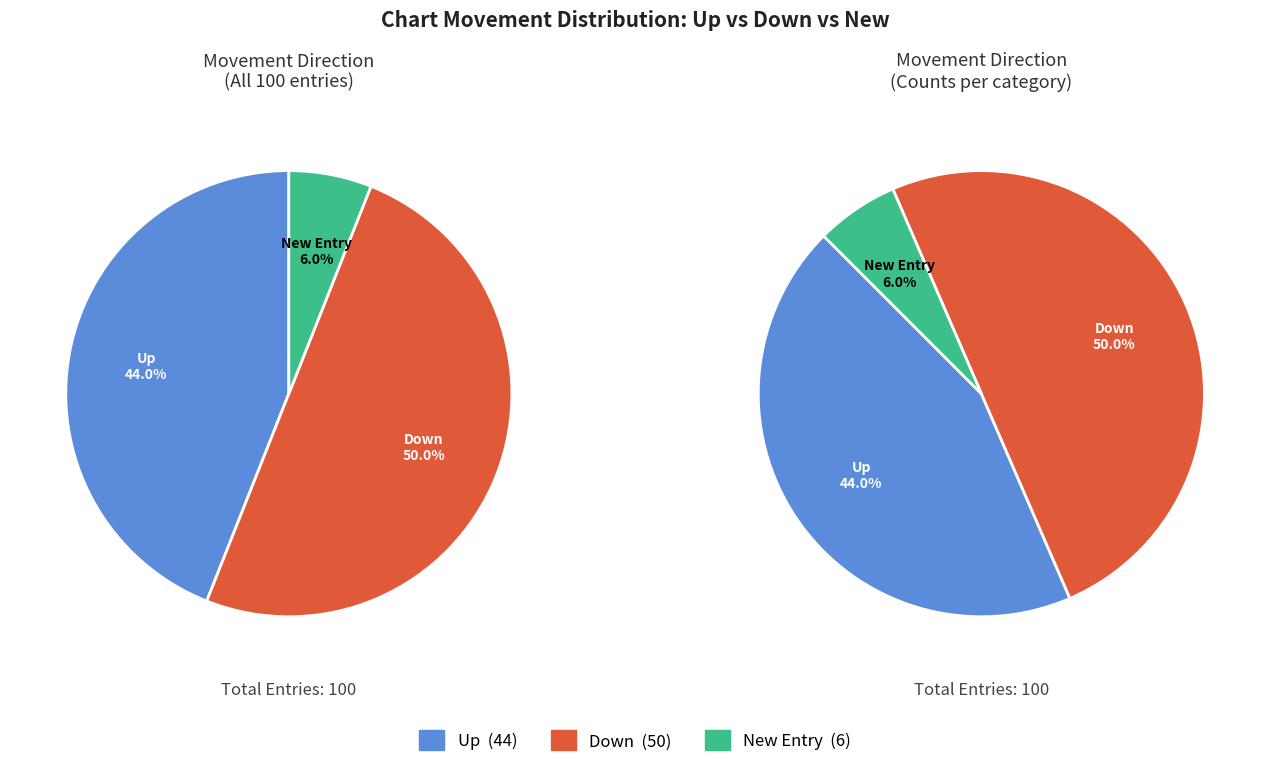

Which slice is the largest?

down